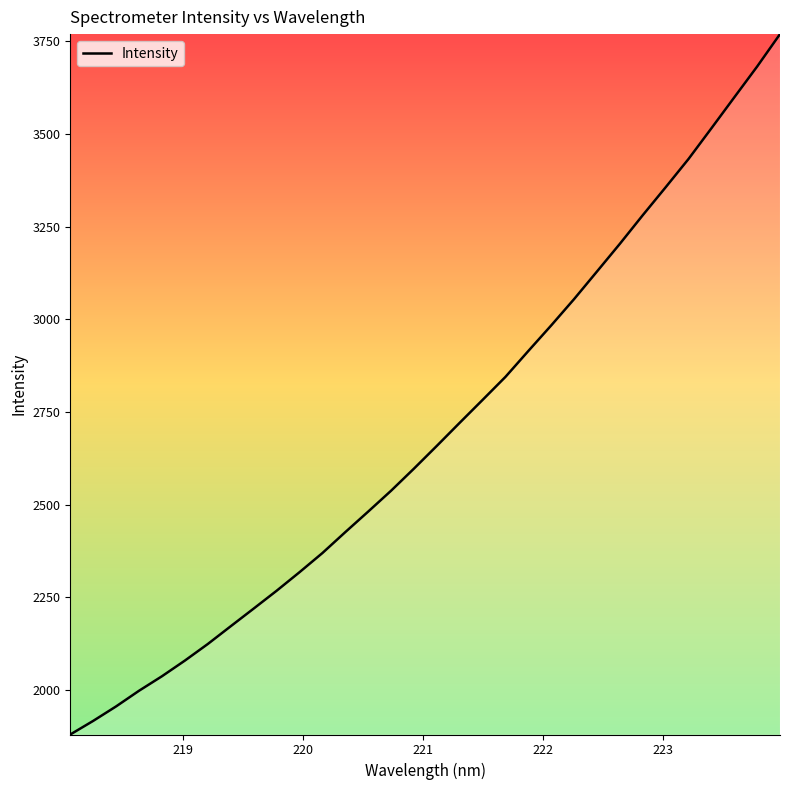

What is the smallest value displayed?

1879.7